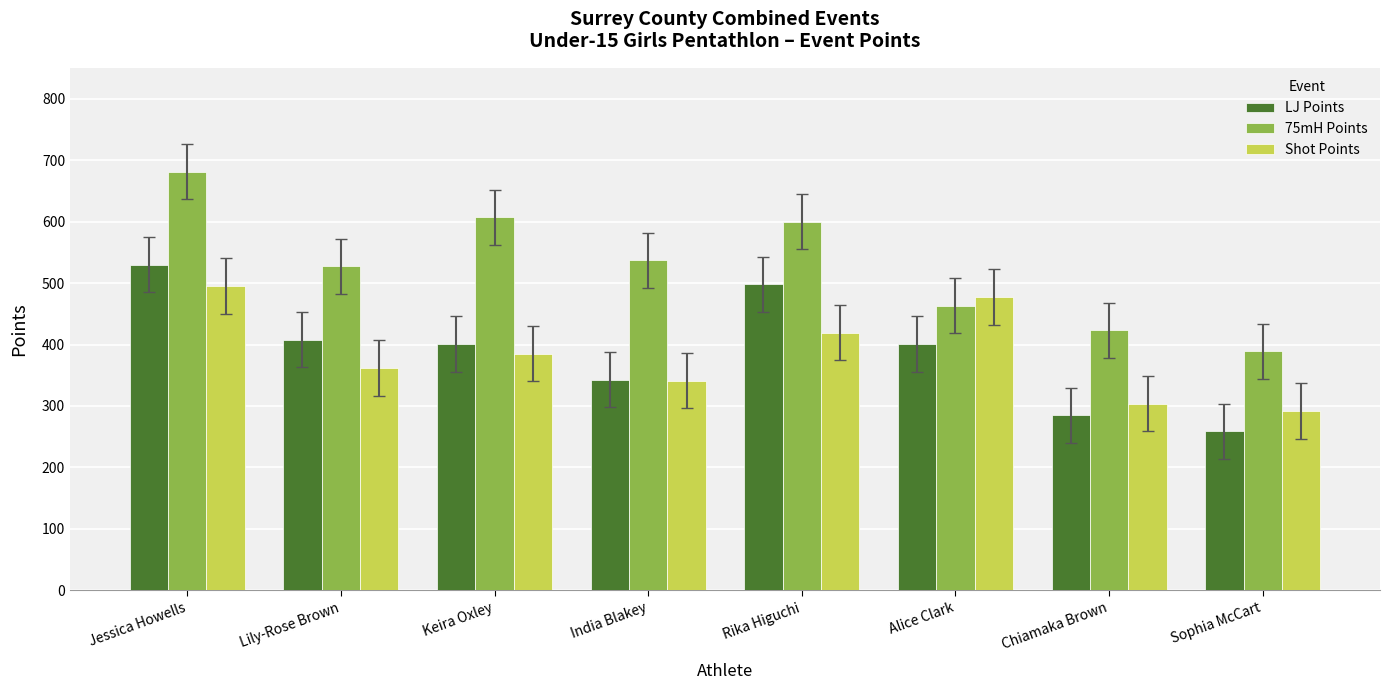

Reading right to left, extract all data points from this chart.

LJ Points: 259	285	401	498	343	401	408	530
75mH Points: 389	423	463	600	537	607	527	681
Shot Points: 292	304	477	419	341	385	362	495